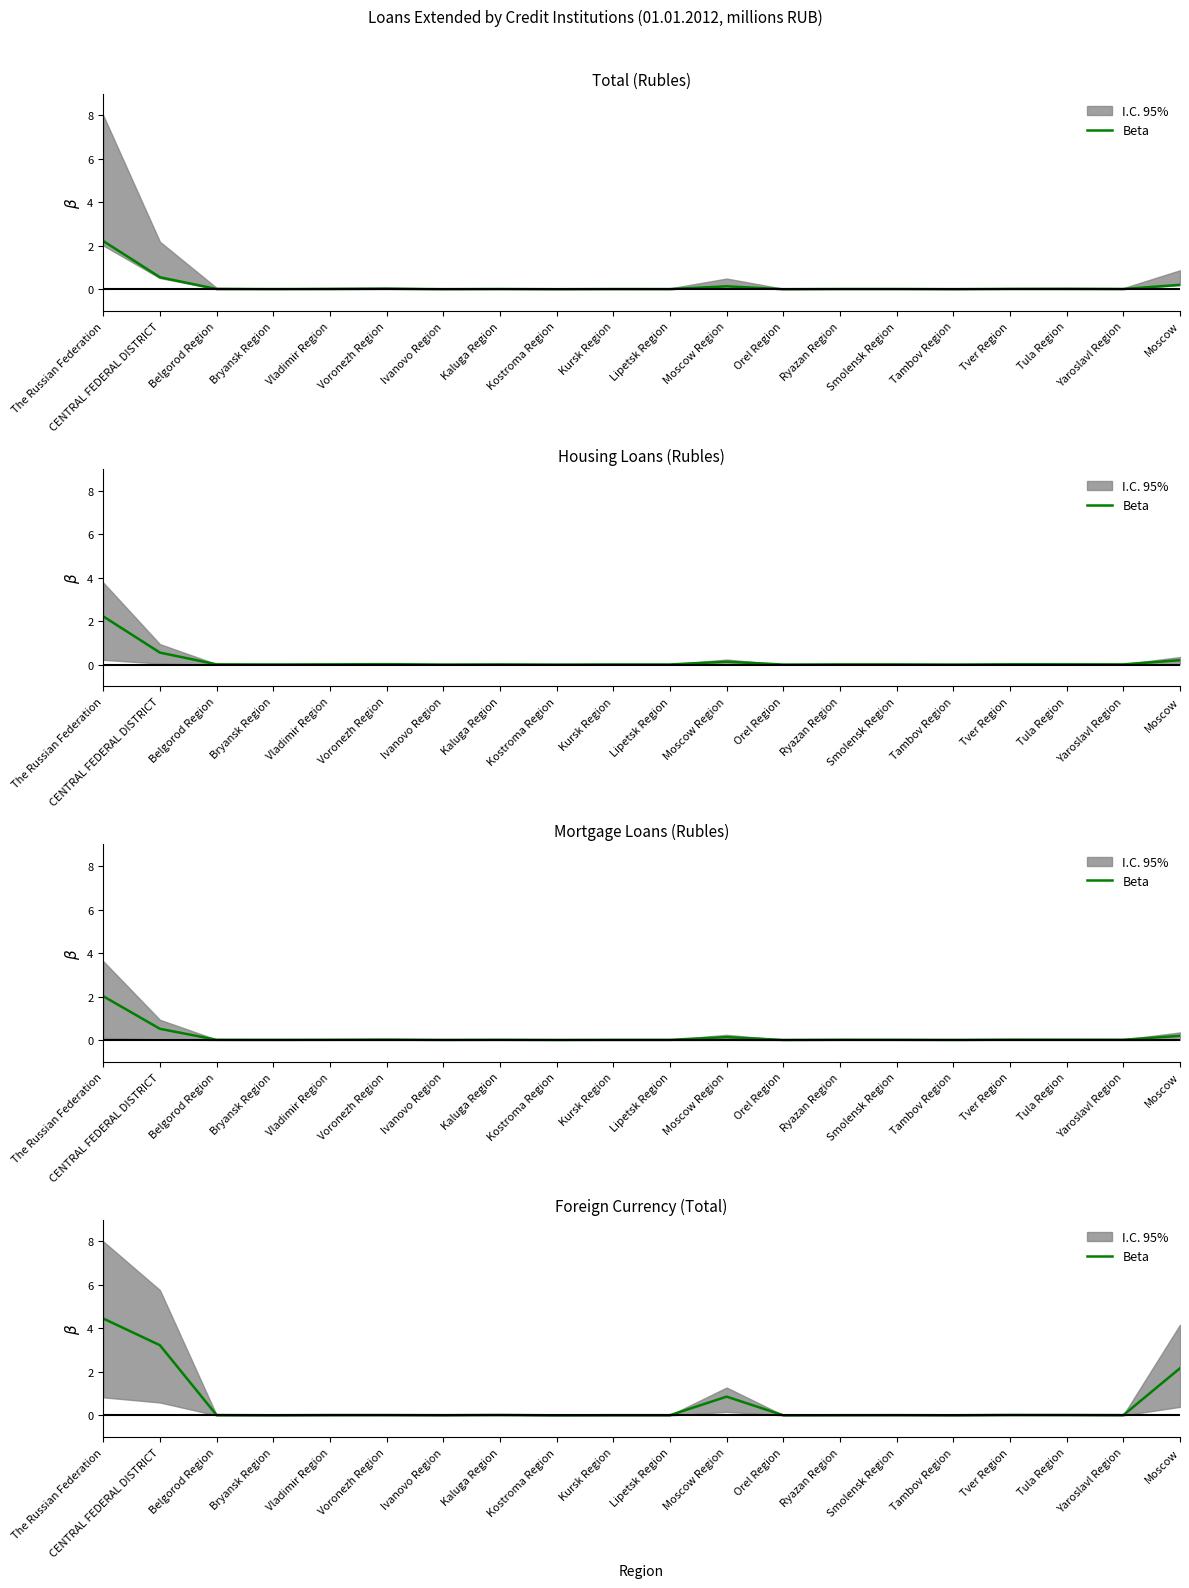

What is the difference between the values at Moscow Region and Moscow?

1.3